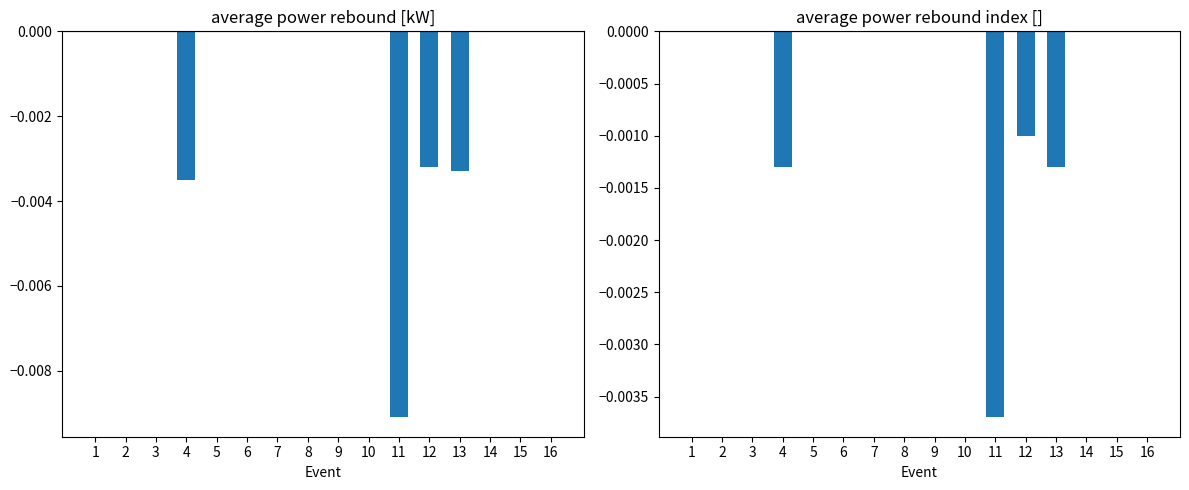

Is the value of average power rebound [kW] at 8 greater than the value of average power rebound index [] at 11?

Yes